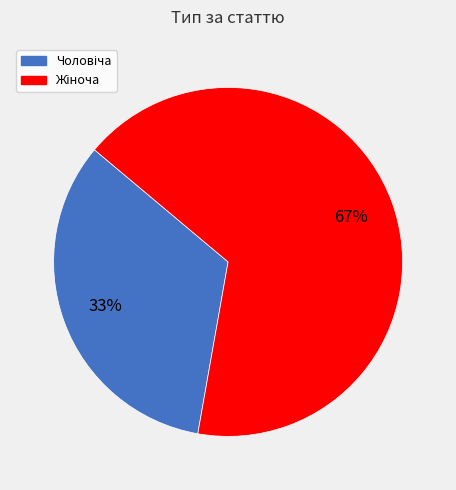

To the nearest percent, what is the average slice percentage?

50%